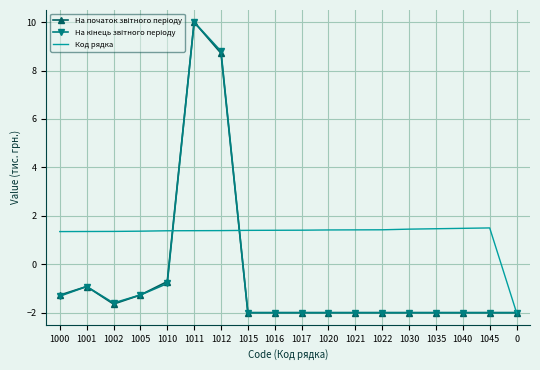

At which category is the sum across all series the highest?

1011